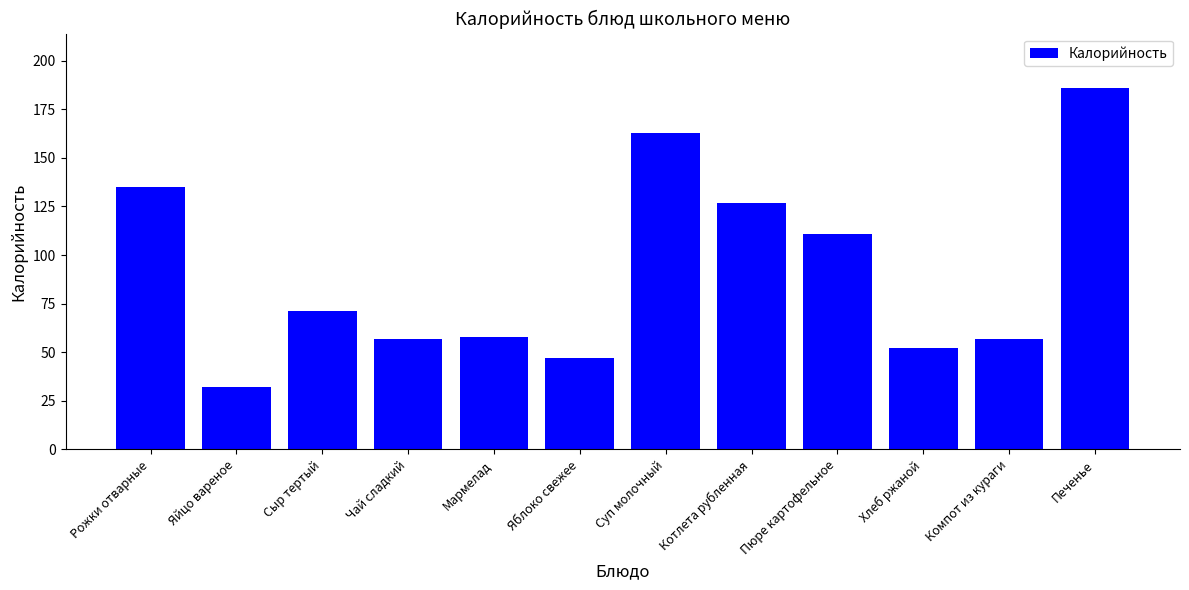

What is the maximum value shown in the chart?

186.0